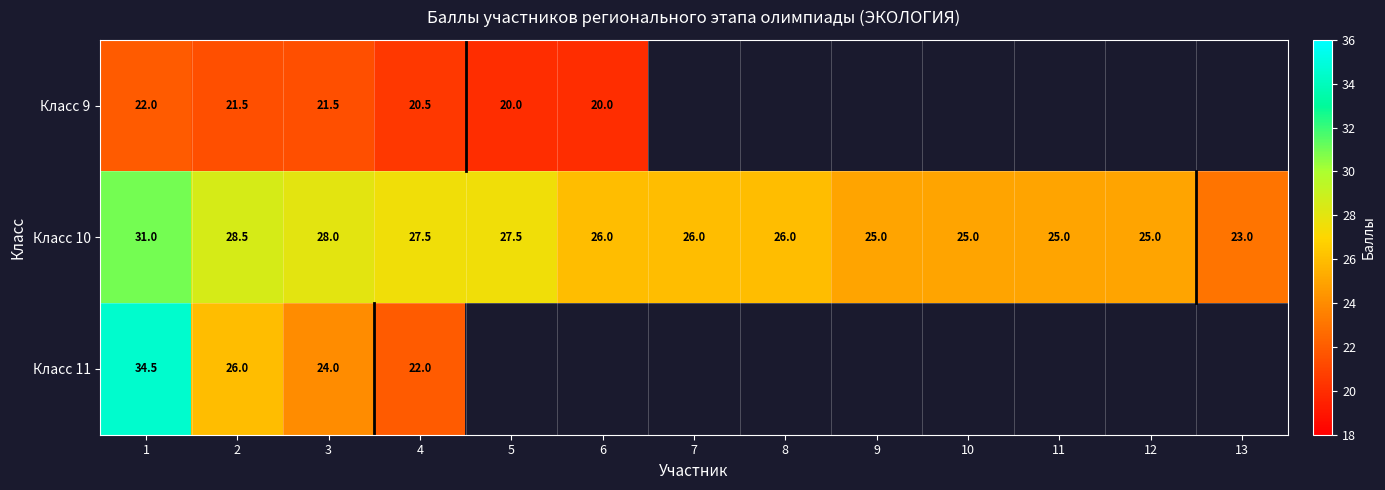

Which series changed the most between 3 and 4?

Класс 11